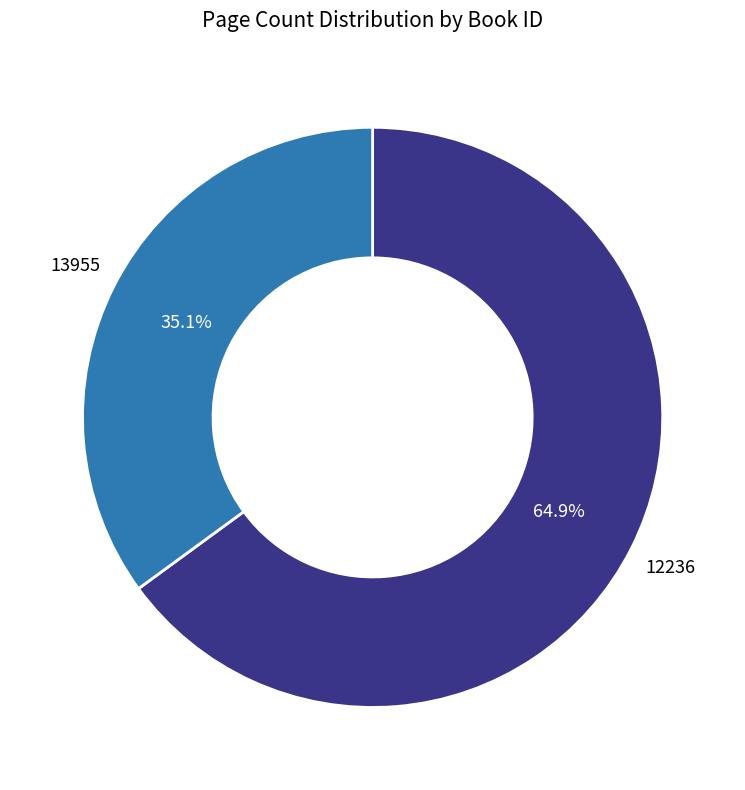

To the nearest percent, what is the combined percentage of 12236 and 13955?

100%